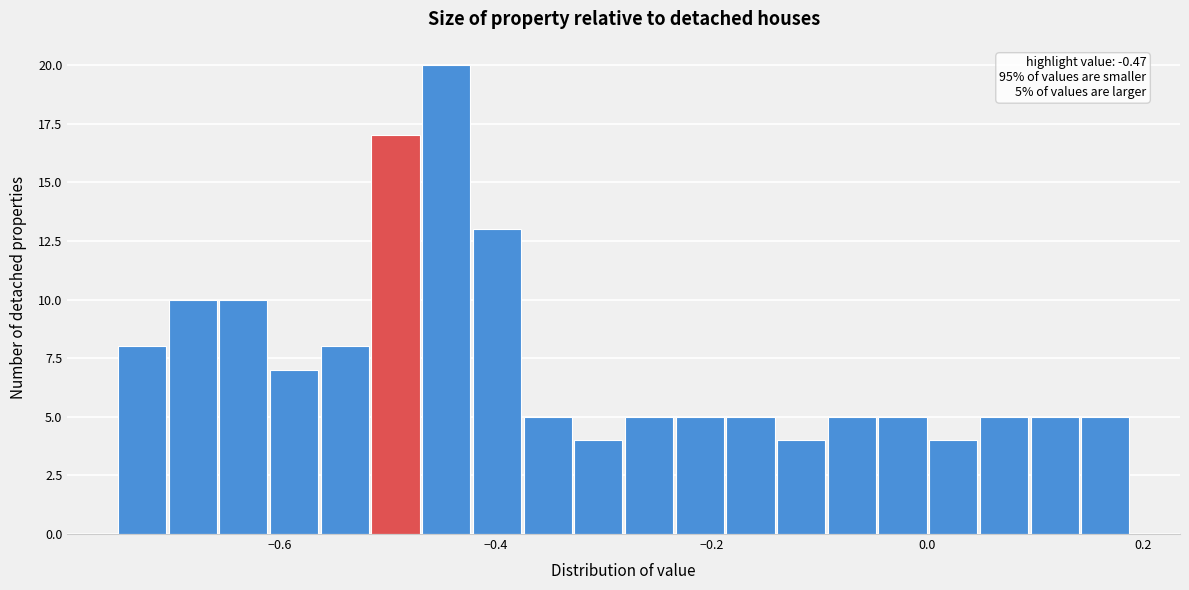

Around what value on the x-axis is the tallest bar? Give the approximate position of its centre, as read against the axis.

-0.44